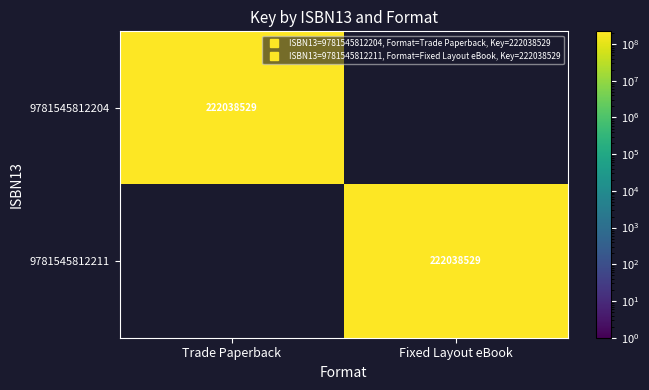

At how many categories does at least one series exceed 48319352?

2